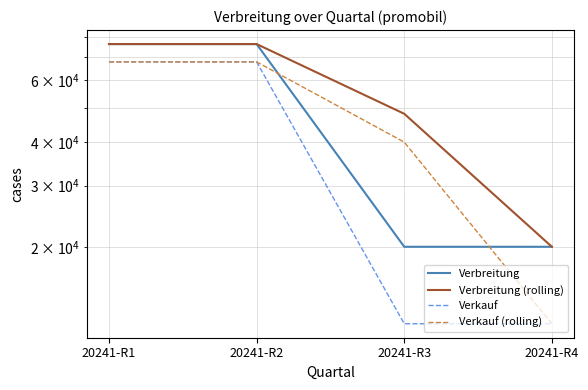

The value of Verbreitung (rolling) at 20241-R3 is 67006.9. True or false?

False